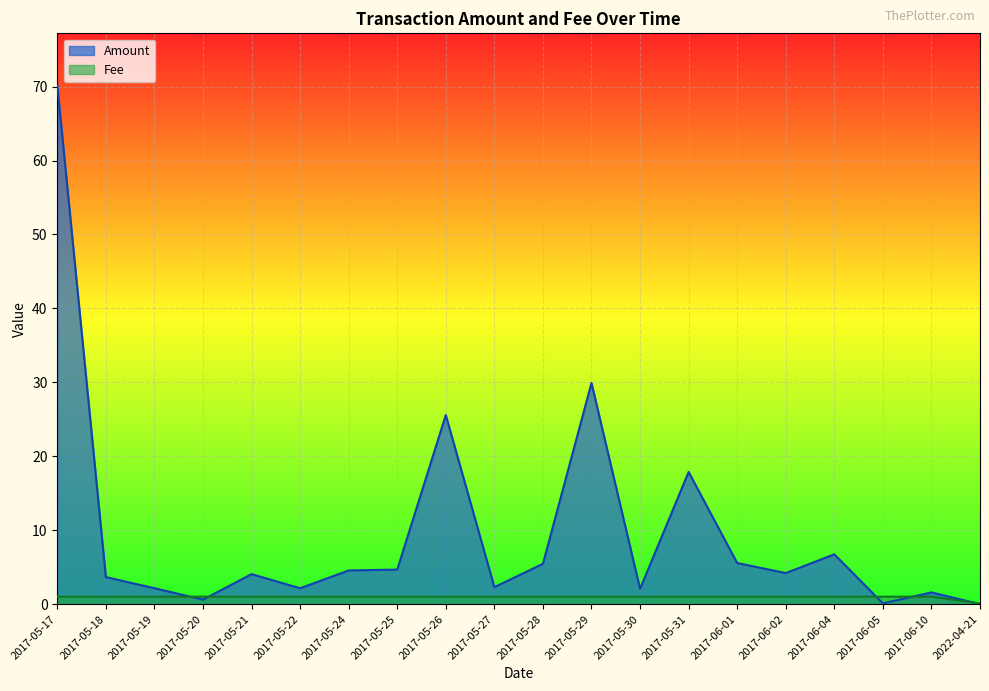

What is the sum of the Fee values at 2017-06-02 and 2017-06-04?

2.0